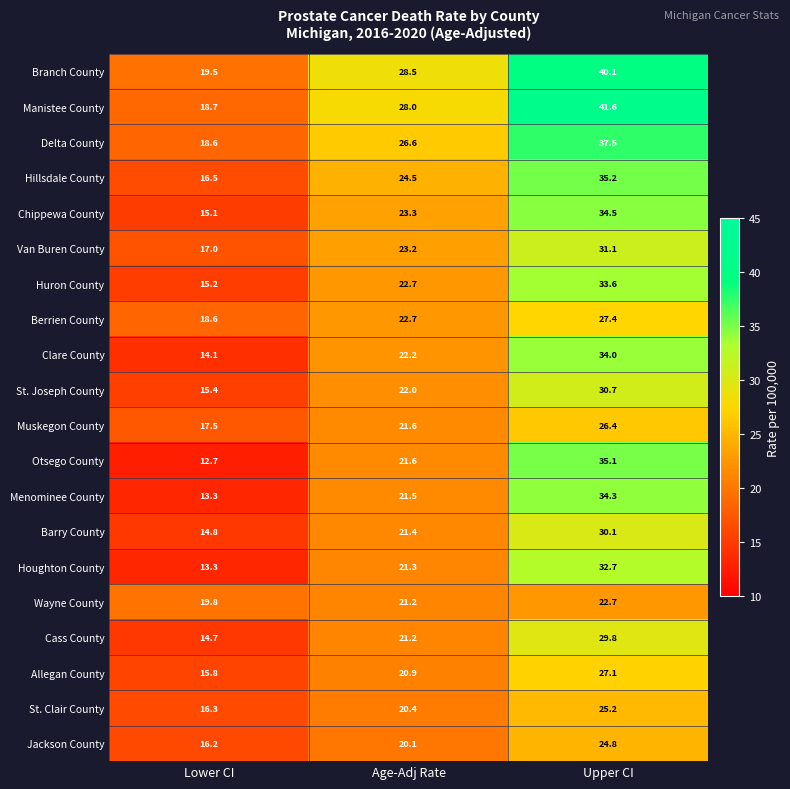

At which category is the sum across all series the highest?

Upper CI